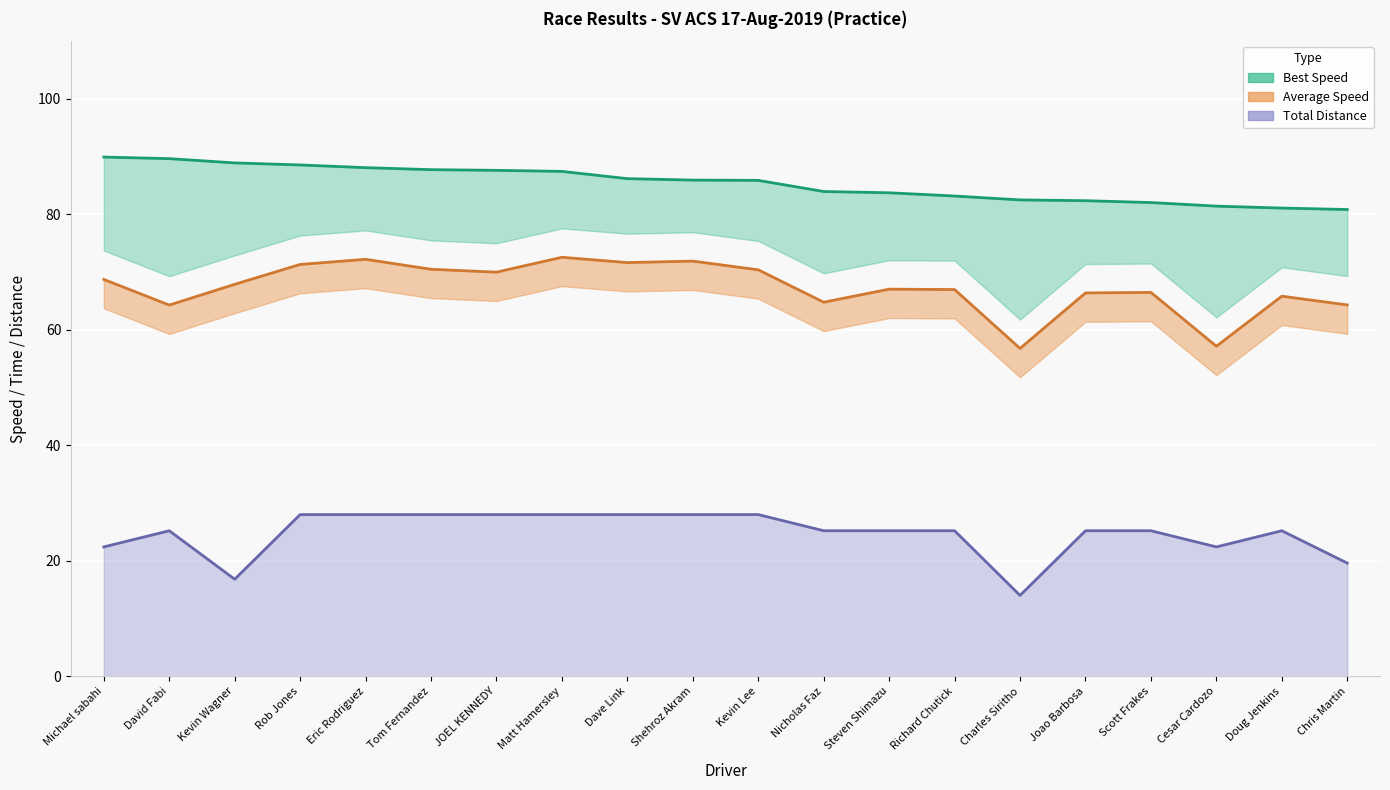

Does the chart display data point markers on the line(s)?

No